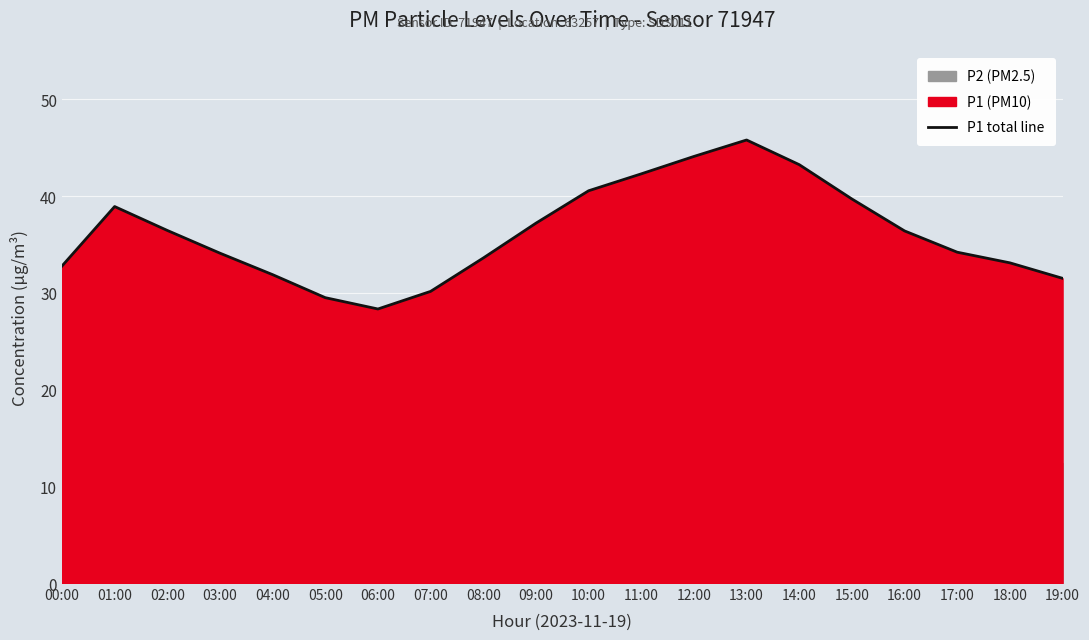

Does the chart display data point markers on the line(s)?

No